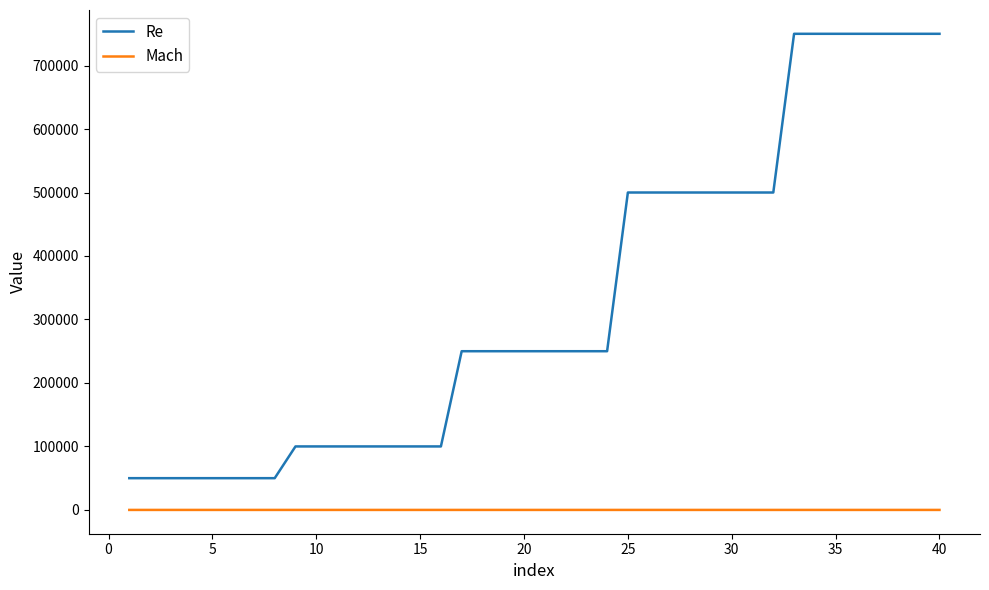

What is the maximum value shown in the chart?

750000.0